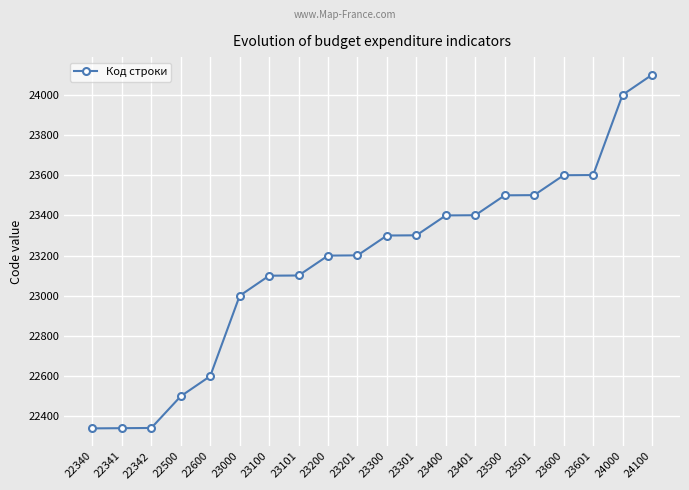

What is the ratio of the value at 23401 to the value at 22600?

1.0